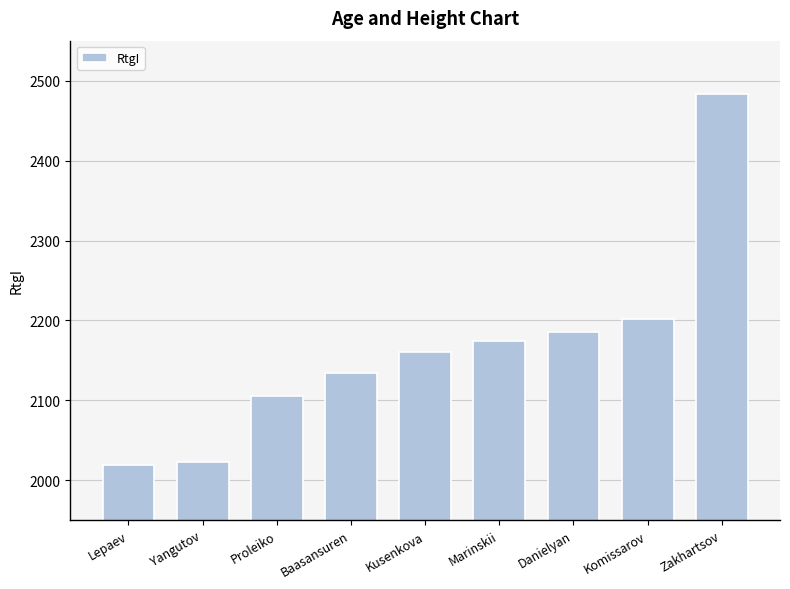

What is the sum of the values at Proleiko and Zakhartsov?

4588